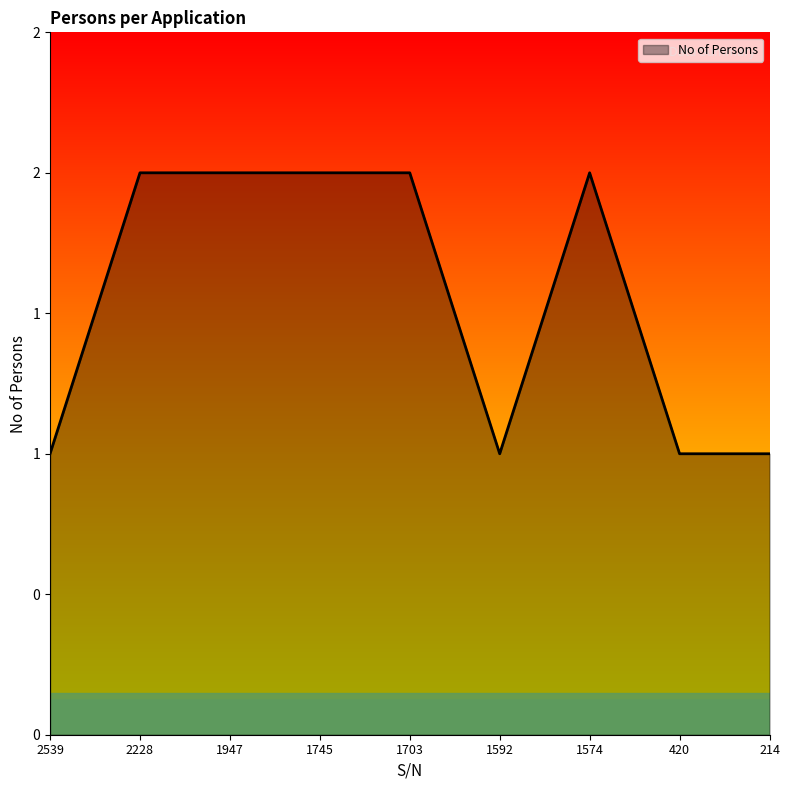

List the labels in order of value, largest first.

2228, 1947, 1745, 1703, 1574, 2539, 1592, 420, 214